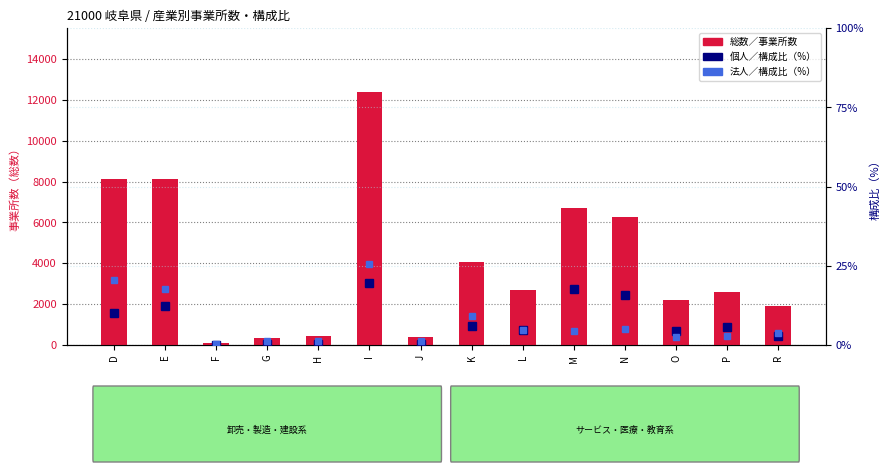

The value of 法人／構成比 at L is 2.3. True or false?

False